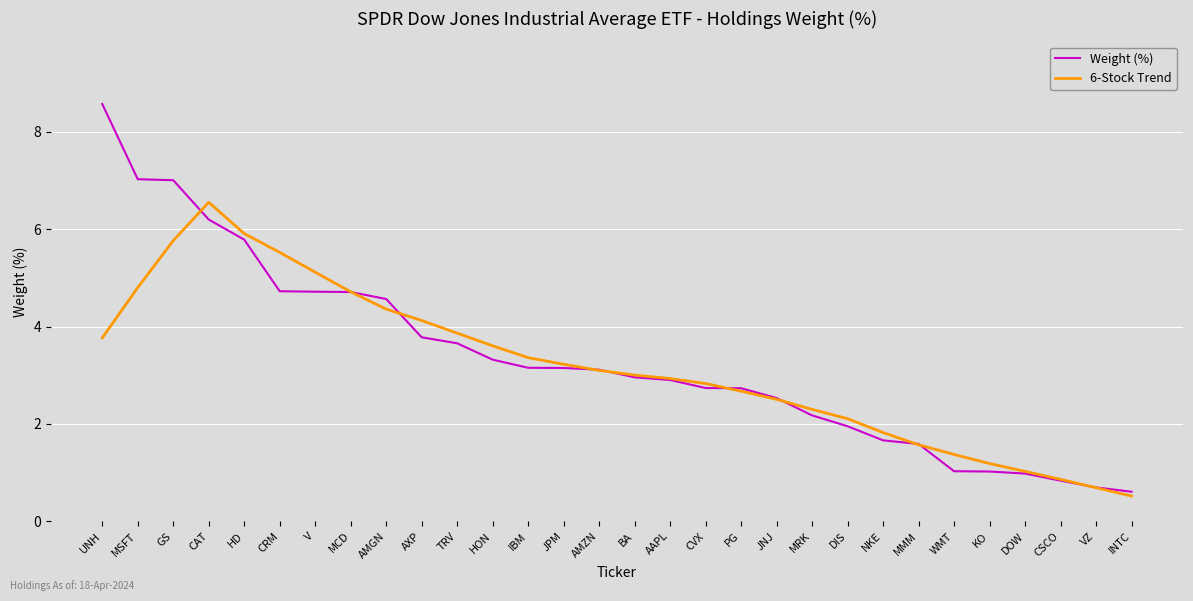

Which label corresponds to the smallest value in the chart?

INTC